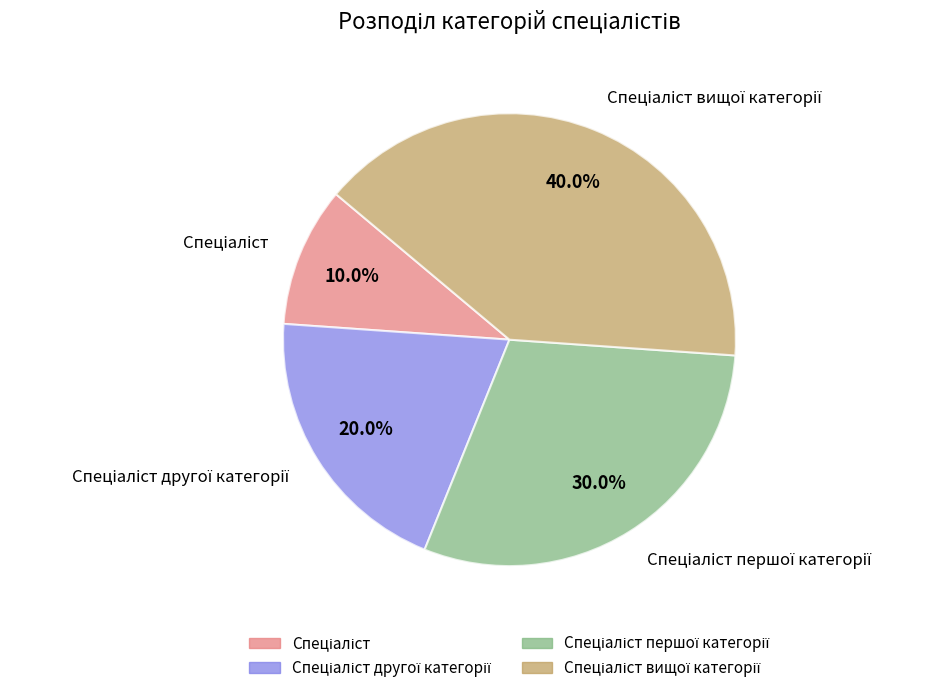

How many slices are in this pie chart?

4